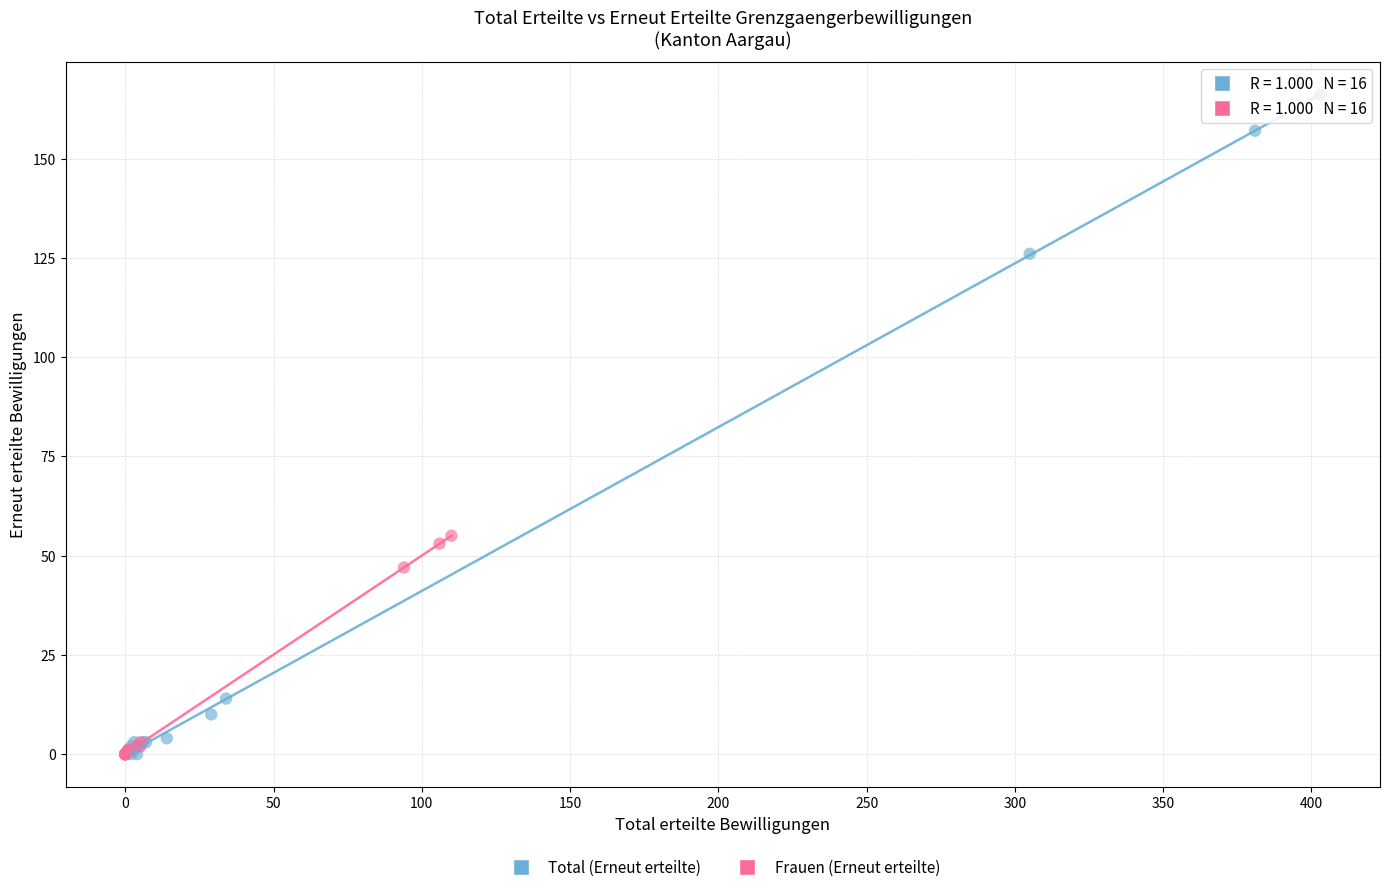

What are all the series names shown in the legend?

Total (Erneut erteilte), Frauen (Erneut erteilte)